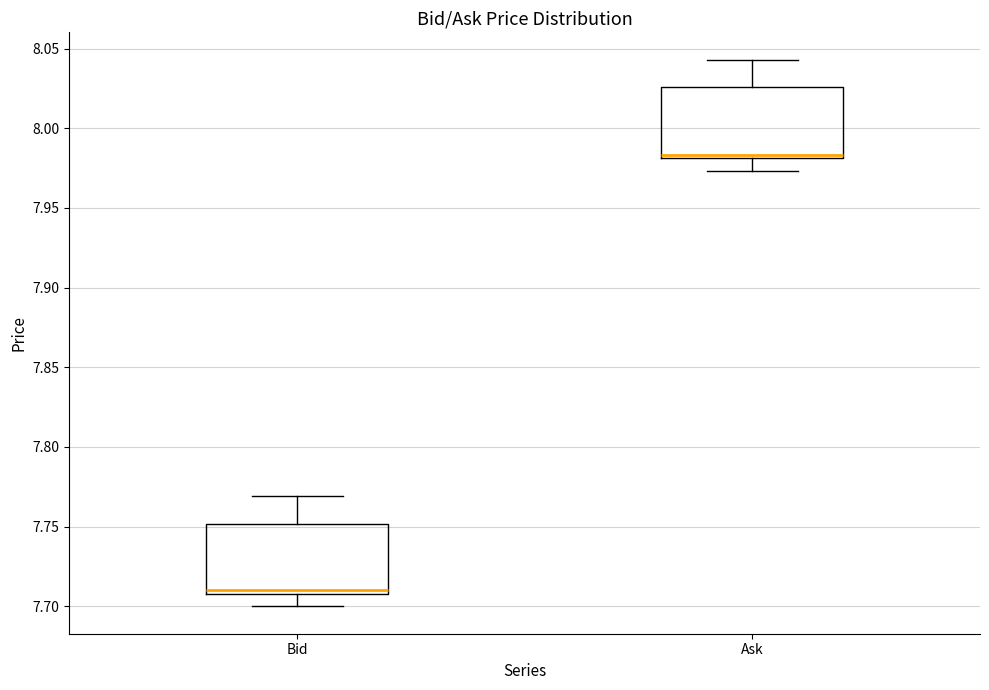

Which box's median line is the lowest?

Bid